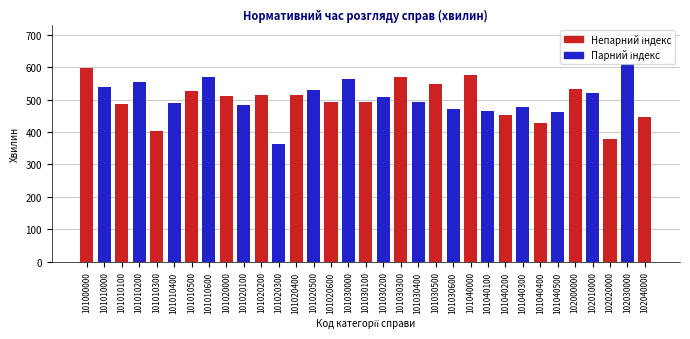

What is the ratio of the value at 102020000 to the value at 101030000?

0.7